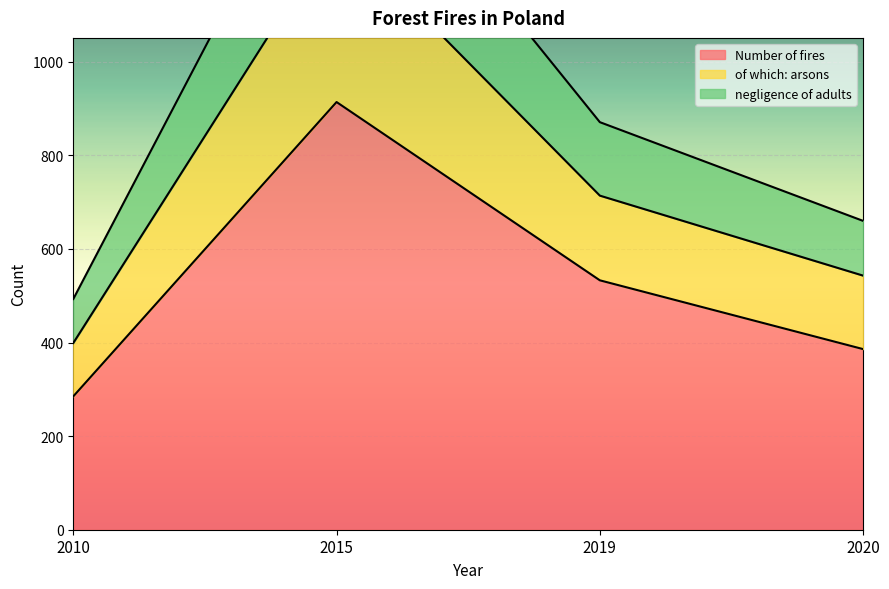

How many distinct data groups are displayed?

3